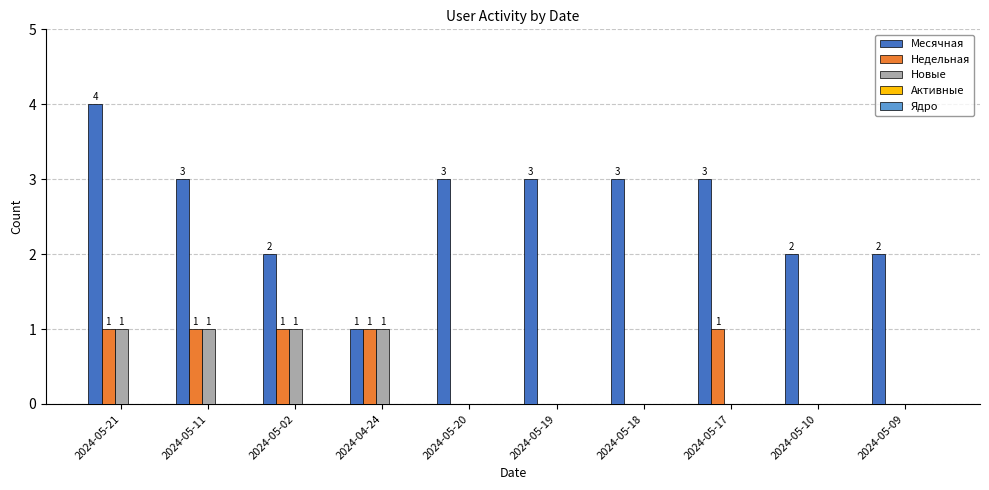

What is the greatest value displayed?

4